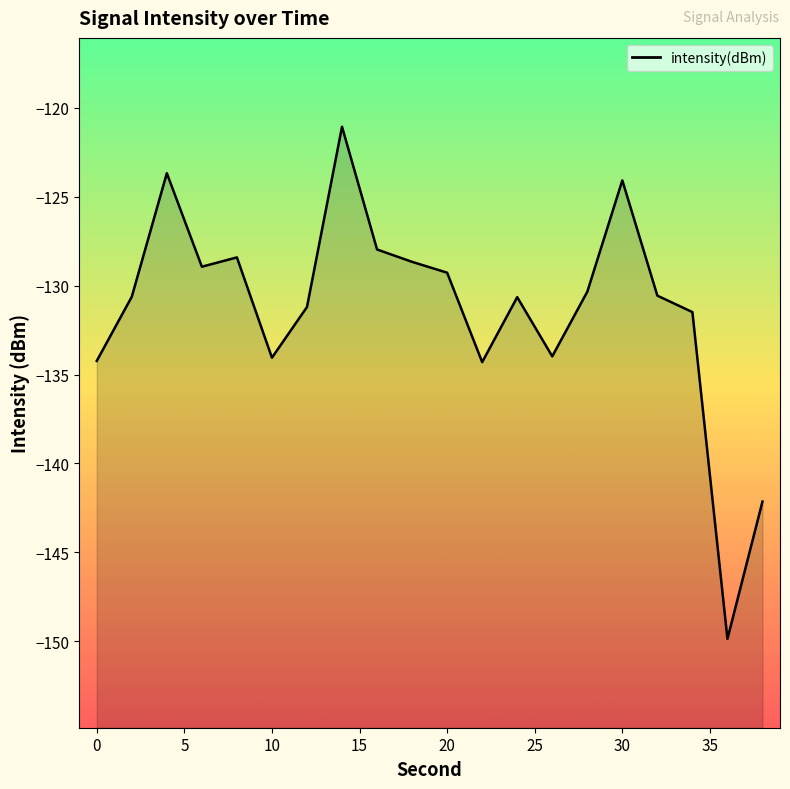

What value does the data have at 0?

-134.2